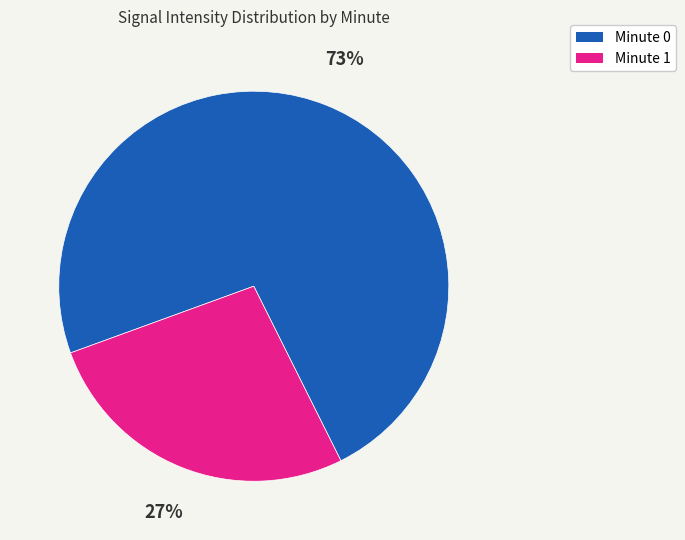

Is there any slice that represents more than half of the pie?

Yes